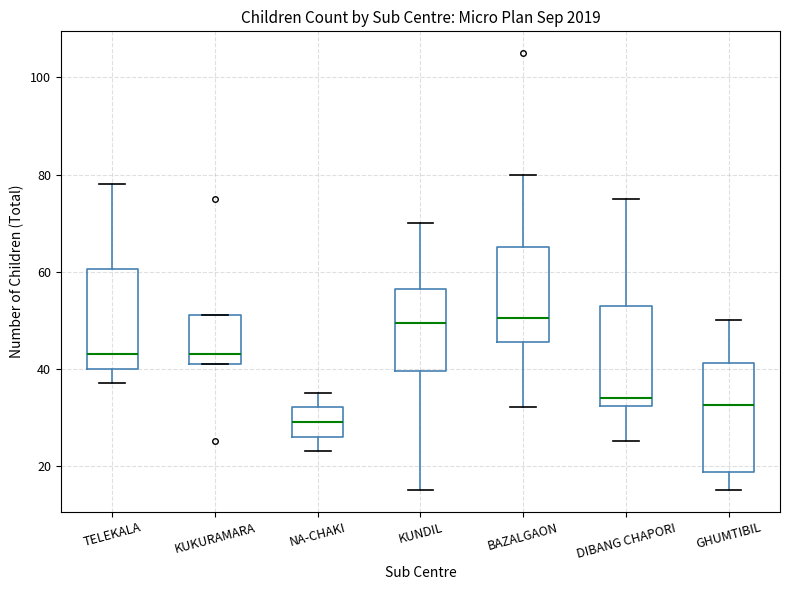

Reading left to right, read every box against the y-axis: the position of its median line, the range the box covers, and the ends of its whiskers. The values are not printed on the chart, so give them approximately, as read against the axis.

TELEKALA: median 44, box 40 to 60, whiskers 38 to 78
KUKURAMARA: median 44, box 42 to 52, whiskers 42 to 52
NA-CHAKI: median 30, box 26 to 32, whiskers 24 to 36
KUNDIL: median 50, box 40 to 56, whiskers 16 to 70
BAZALGAON: median 50, box 46 to 66, whiskers 32 to 80
DIBANG CHAPORI: median 34, box 32 to 54, whiskers 26 to 76
GHUMTIBIL: median 32, box 18 to 42, whiskers 16 to 50